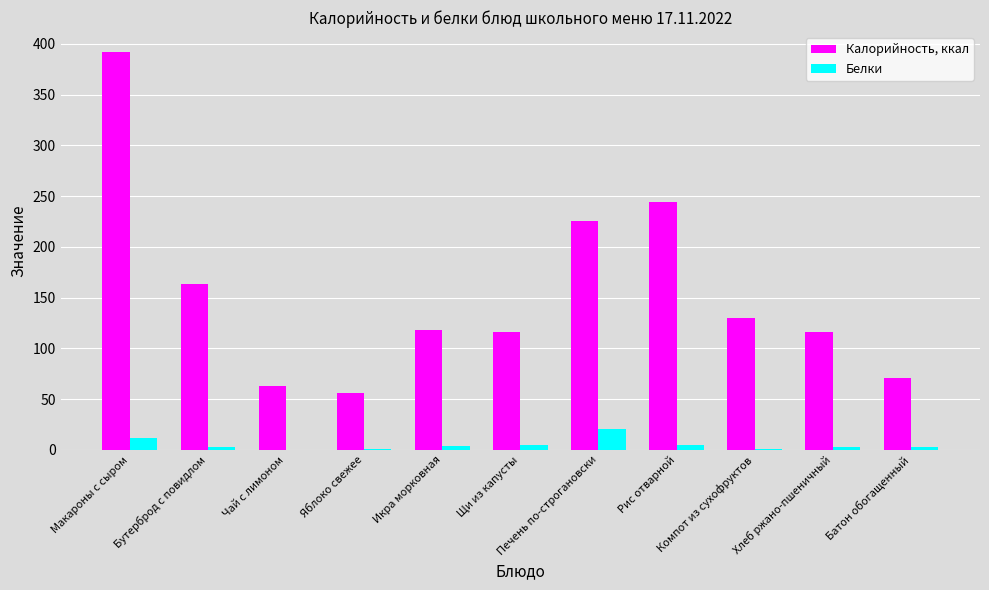

What is the maximum value shown in the chart?

392.0